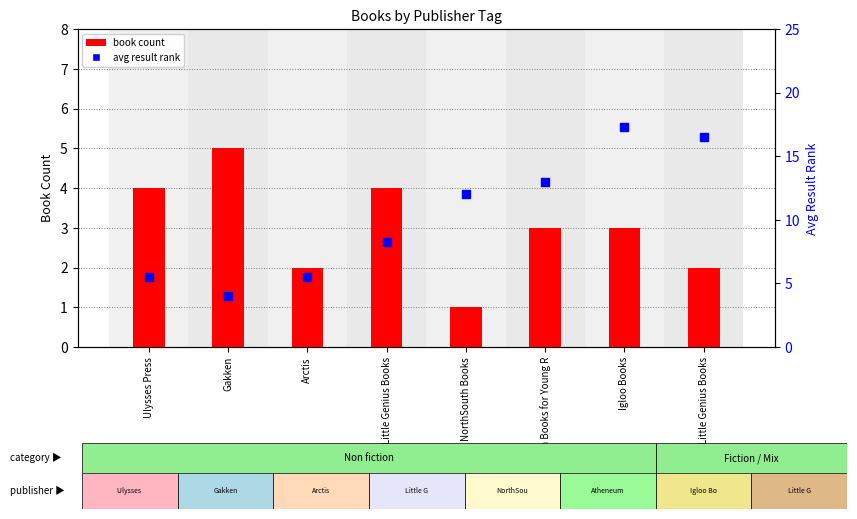

What are all the series names shown in the legend?

book count, avg result rank